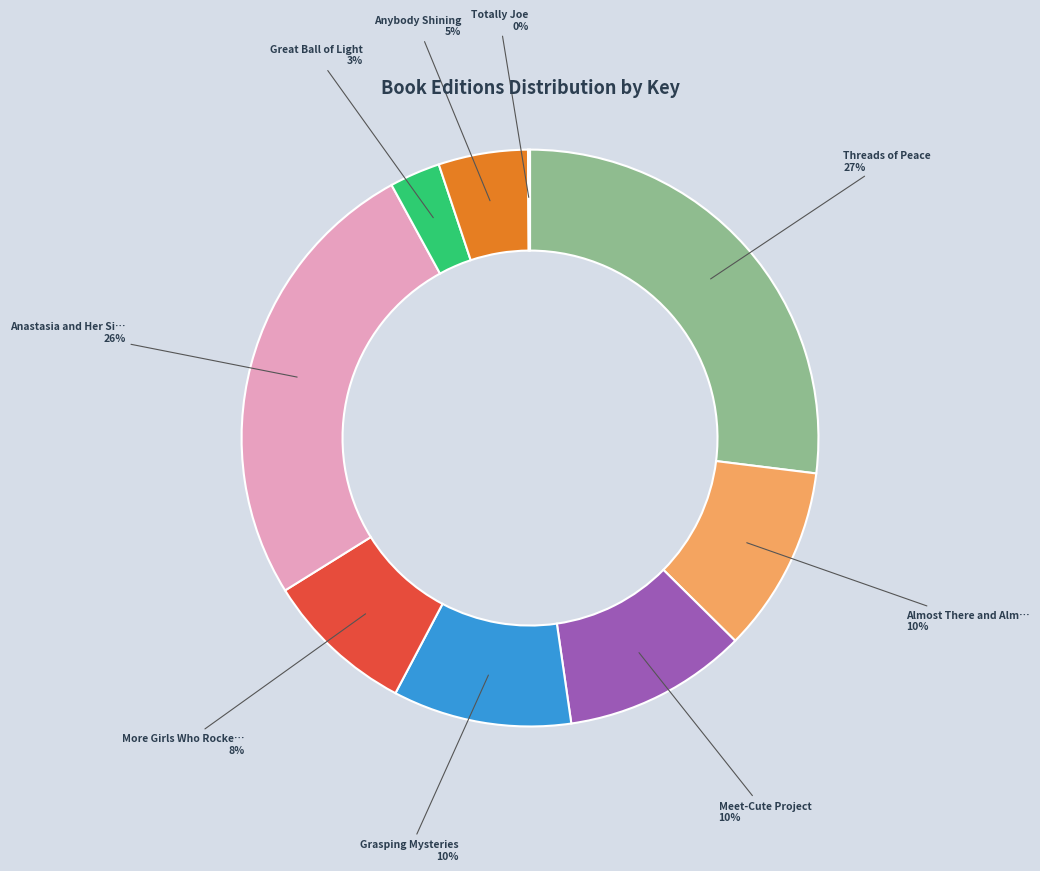

Does any single category account for the majority?

No